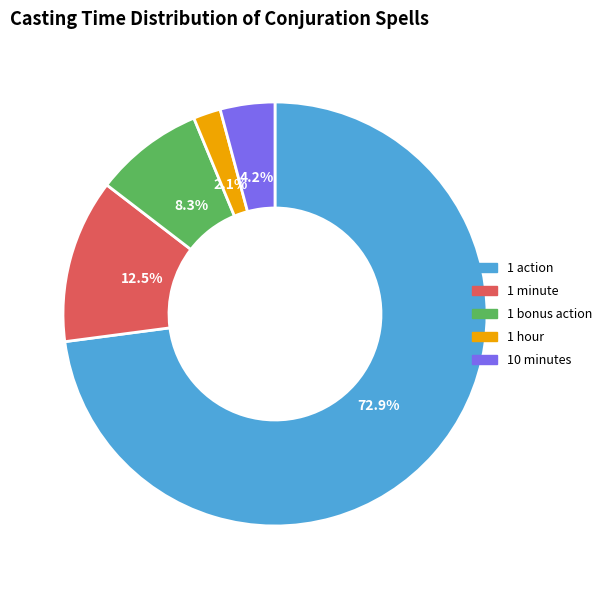

What is the smallest slice in the pie chart?

1 hour